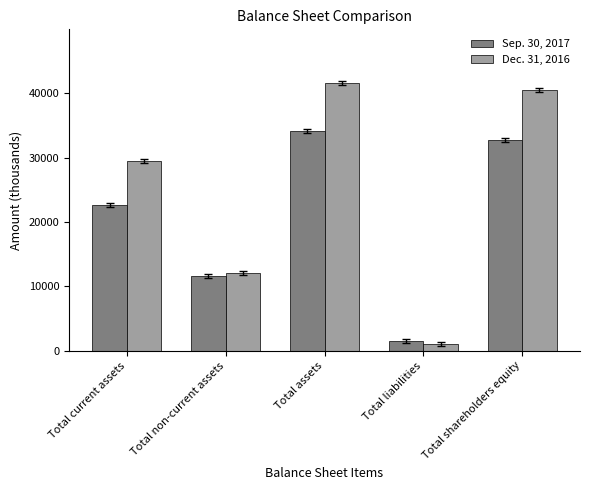

What are all the series names shown in the legend?

Sep. 30, 2017, Dec. 31, 2016